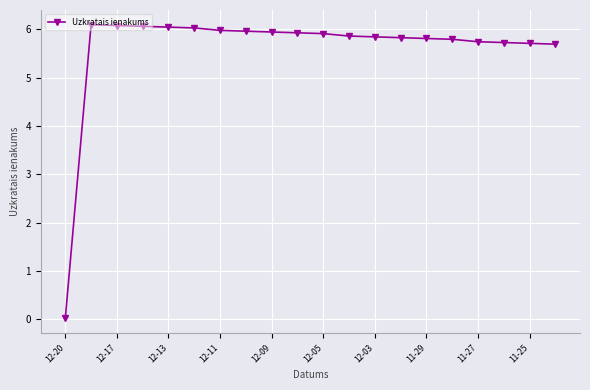

What is the sum of all values?

112.1